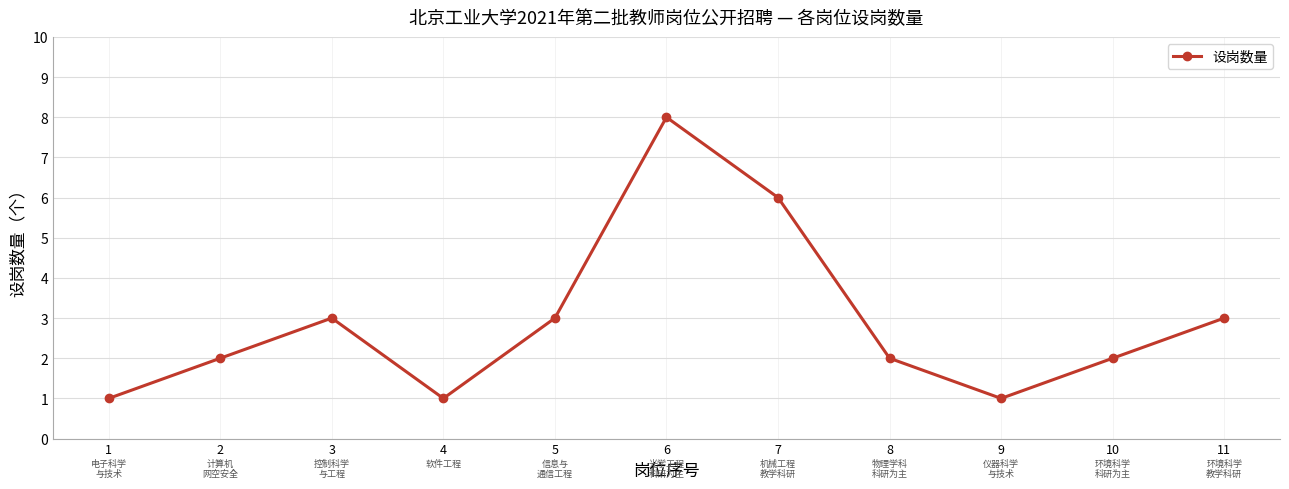

Between 4 and 11, which is larger?

11